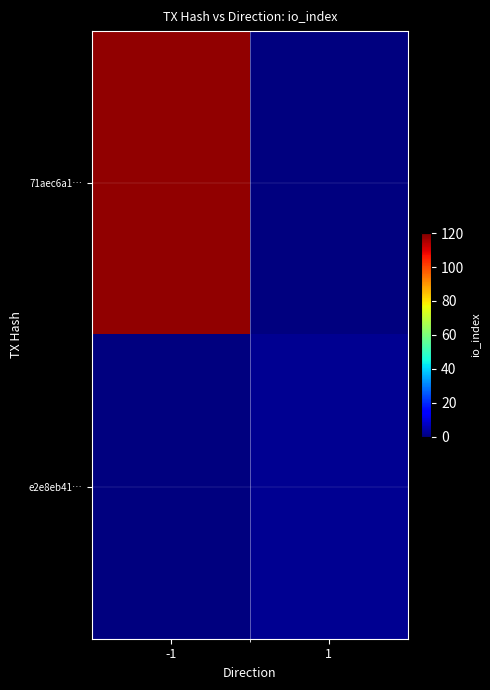

At how many categories does at least one series exceed 12?

1